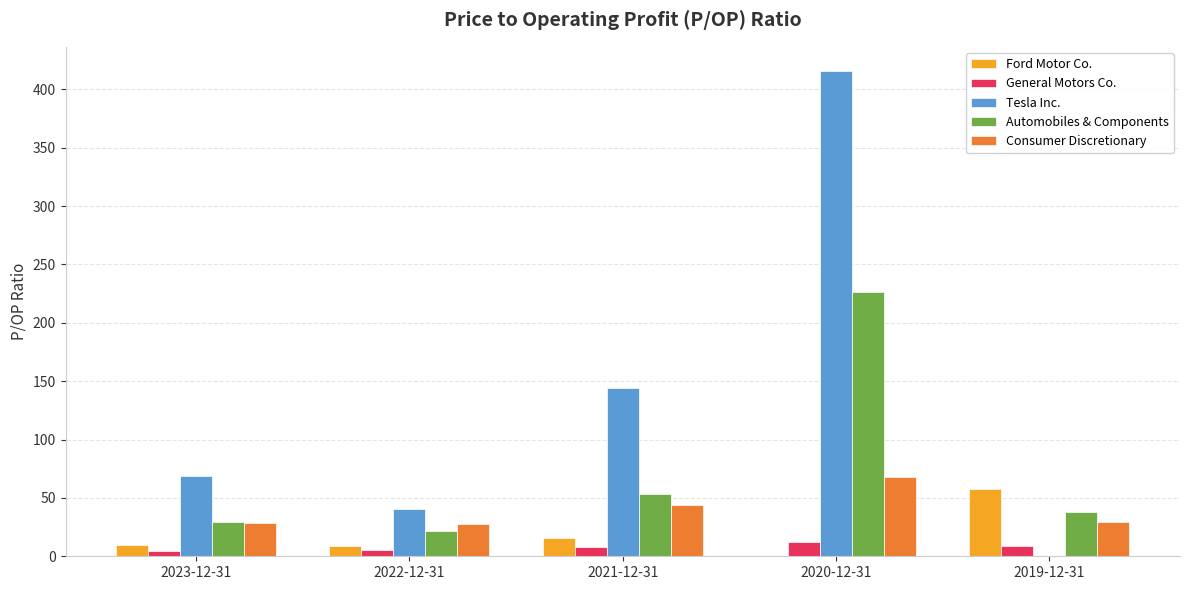

Which series has the widest spread of values?

Tesla Inc.